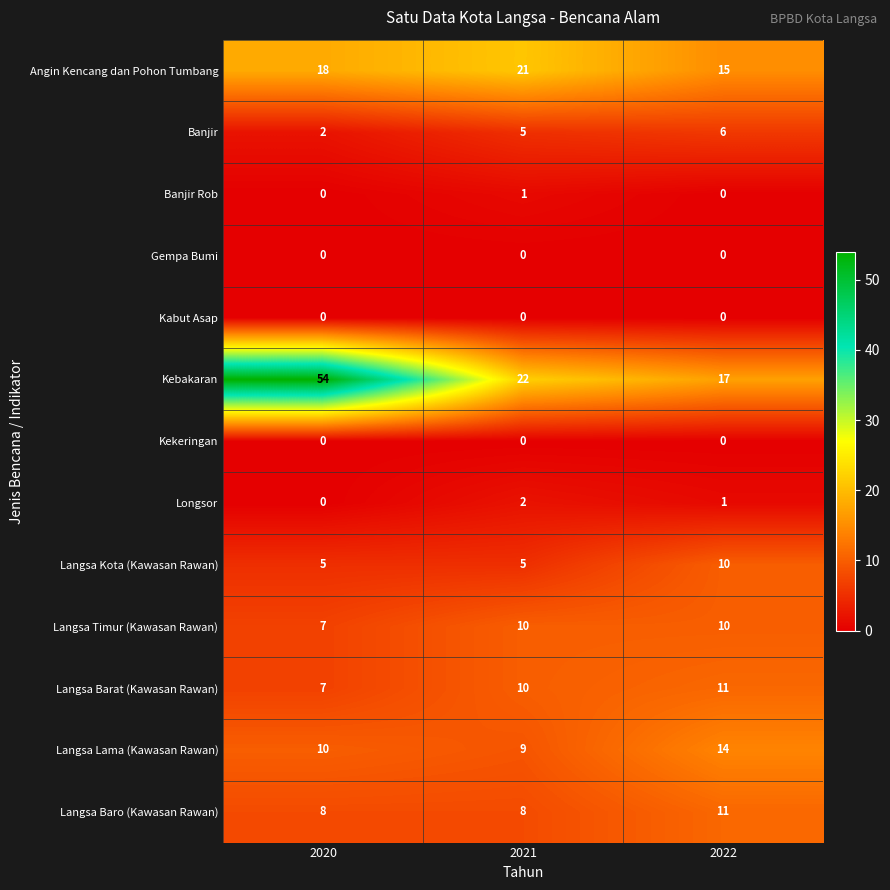

At which category is the sum across all series the highest?

2020